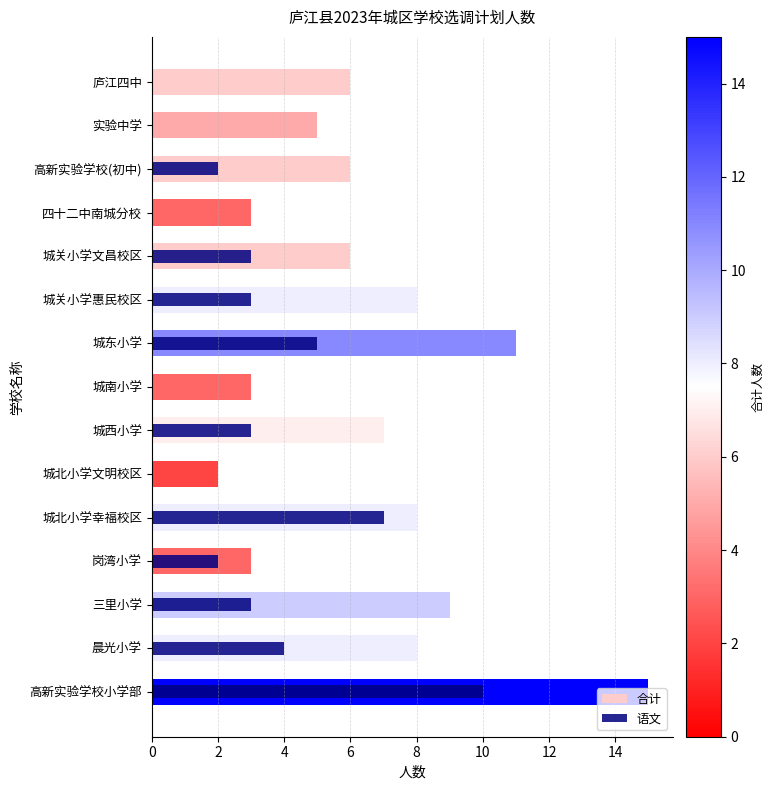

How many distinct data groups are displayed?

2